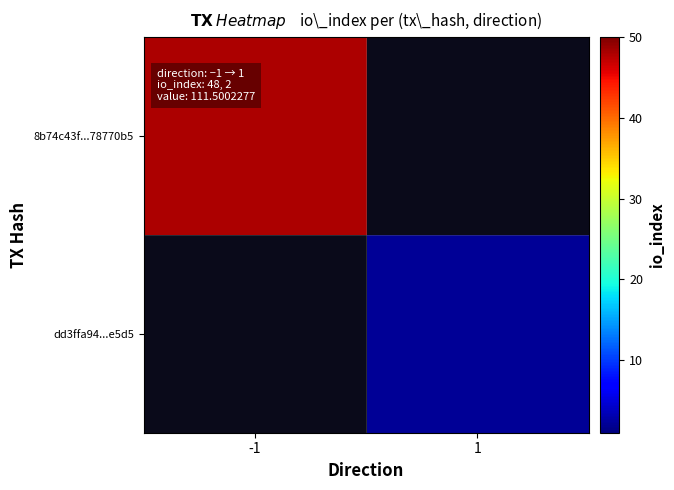

Which series has the widest spread of values?

8b74c43f...78770b5